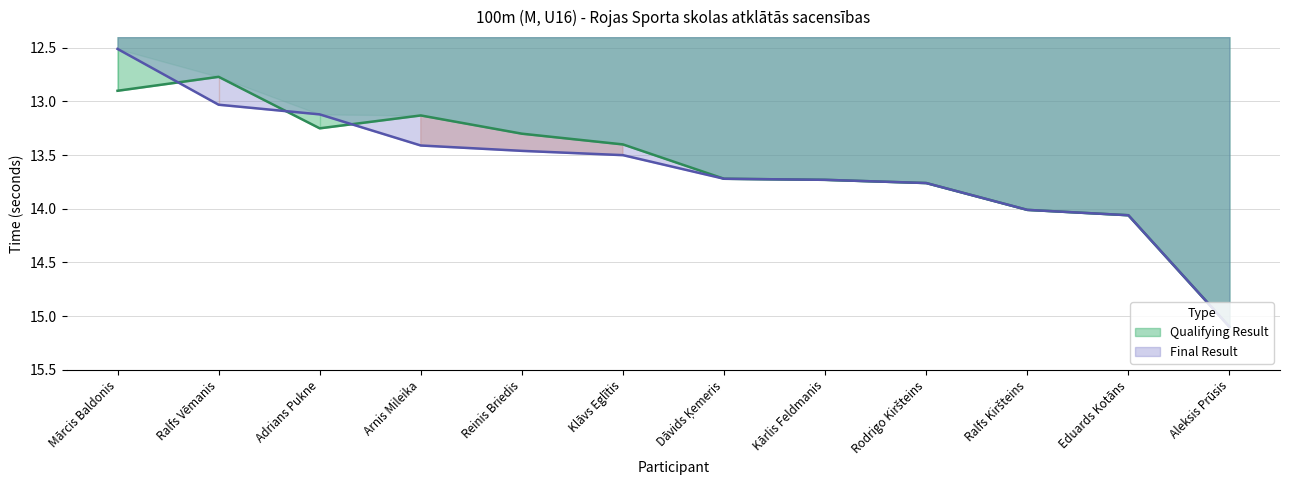

Which series has the widest spread of values?

Final Result